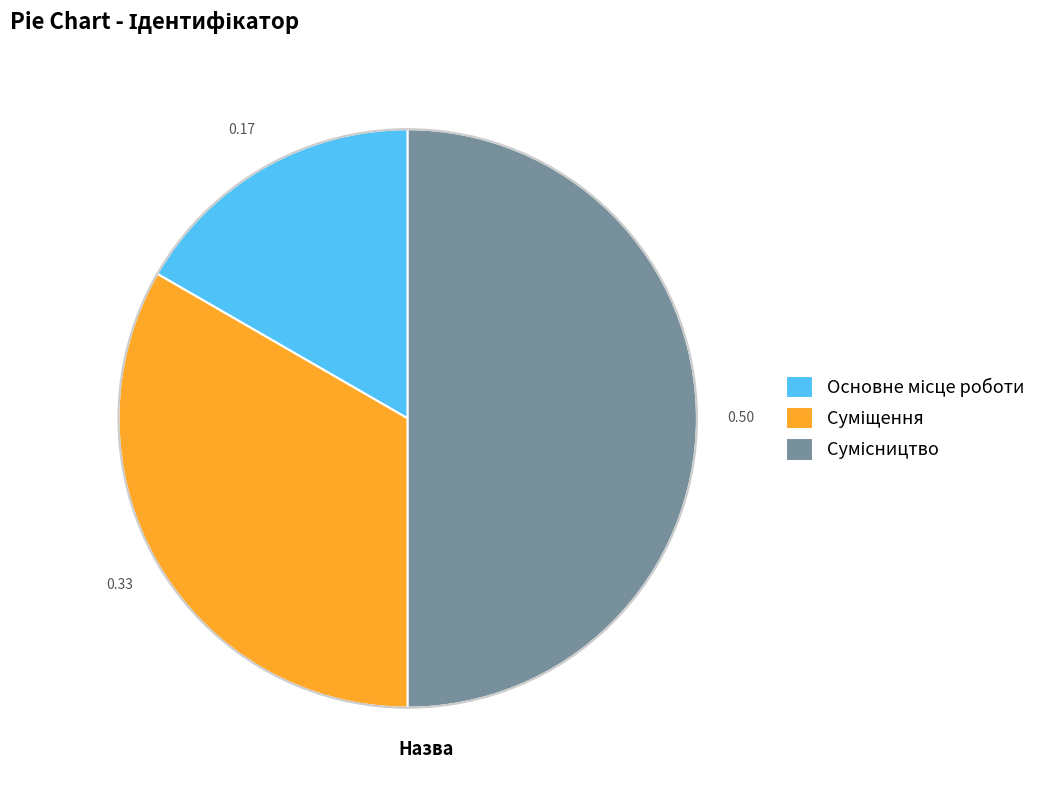

To the nearest percent, what portion does Основне місце роботи represent?

17%